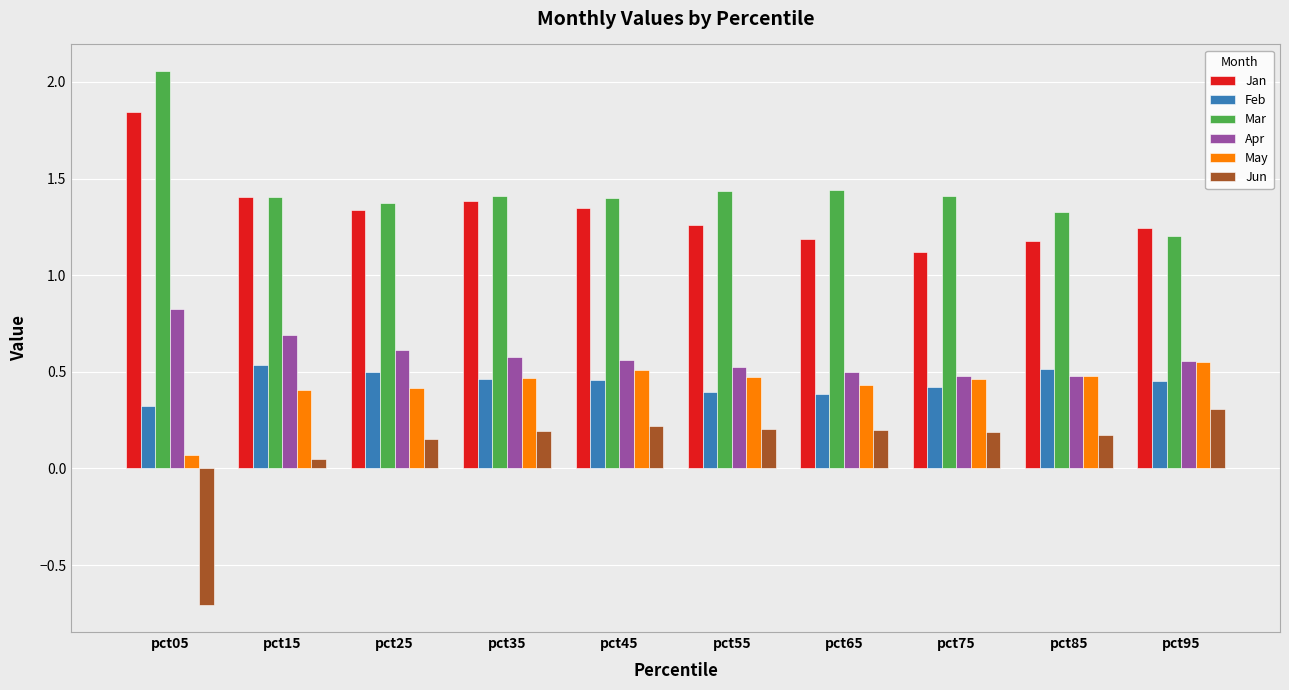

True or false: Jun has a value of 0.2 at pct85.

True